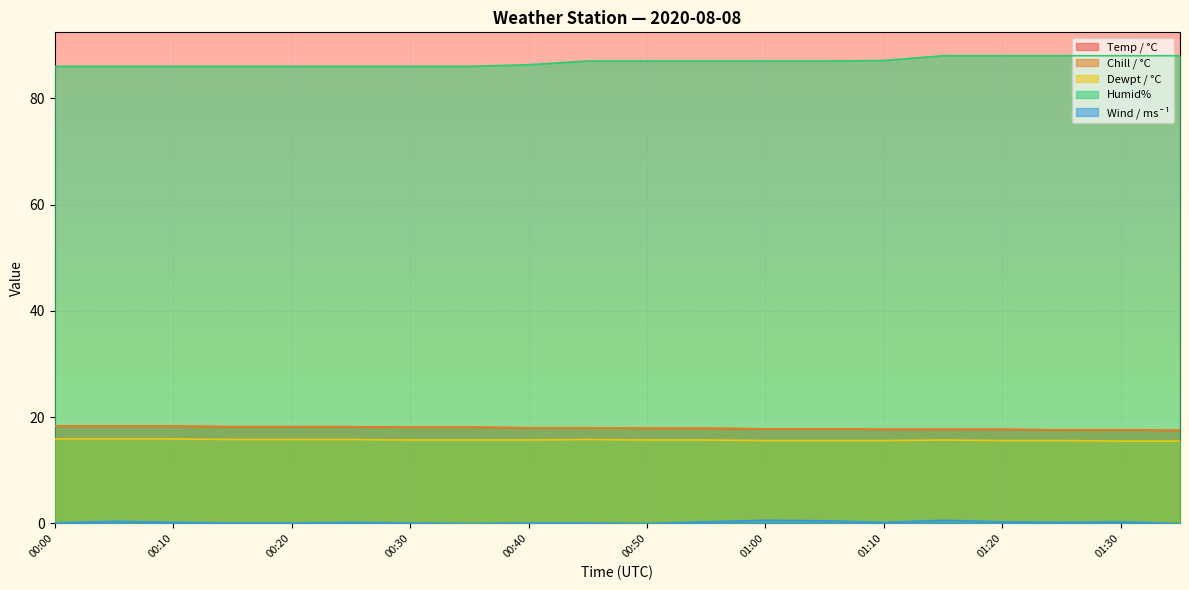

How many values in Wind / ms¯¹ are above zero?

17